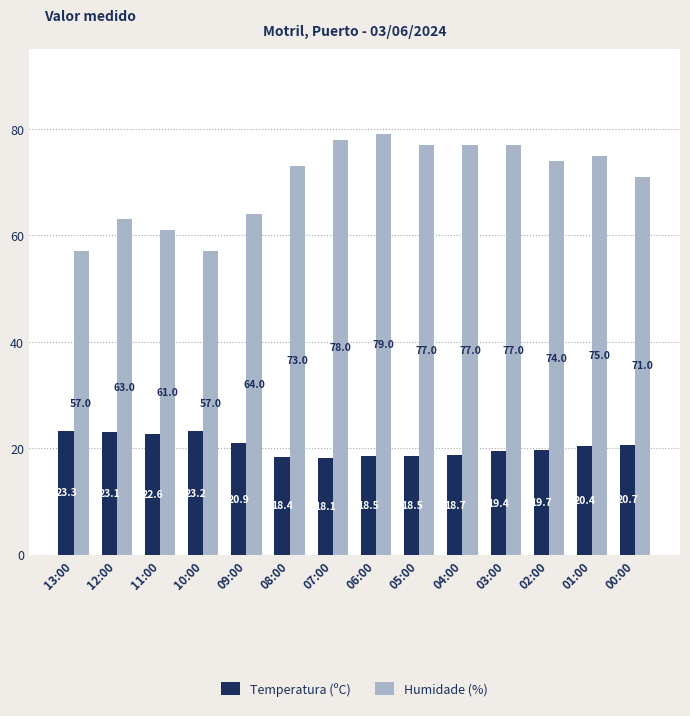

Are the bars grouped side by side (vs. stacked)?

Yes